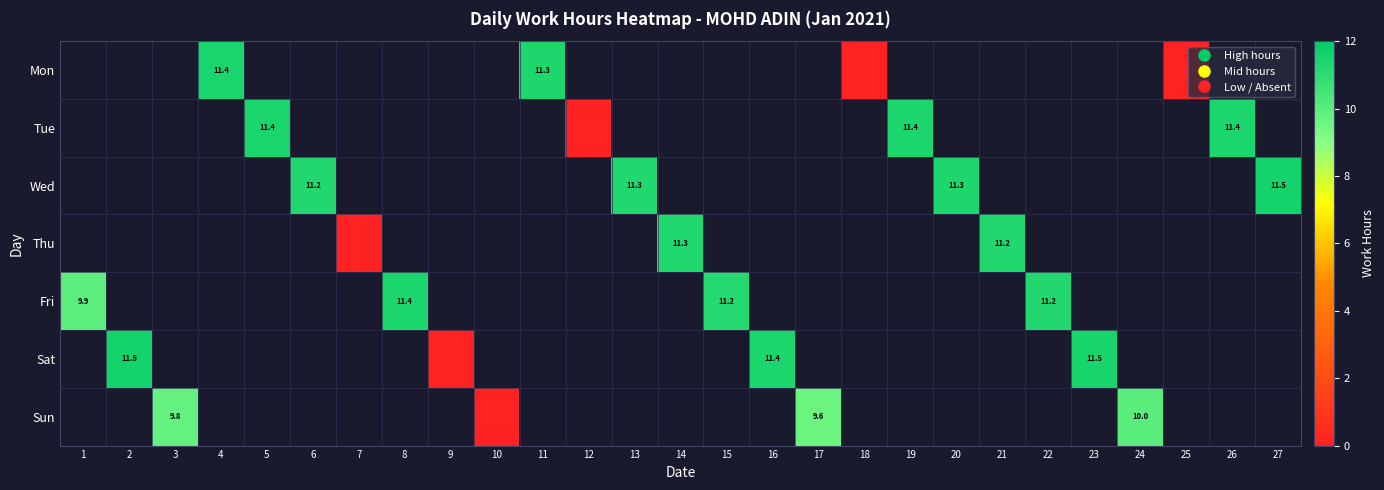

How many data points in Thu are above 11?

2